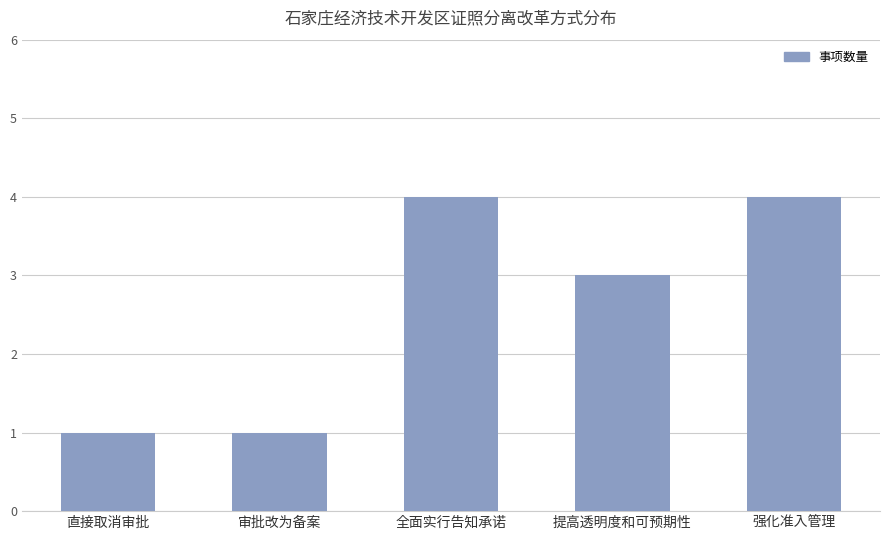

Does the chart contain stacked bars?

No